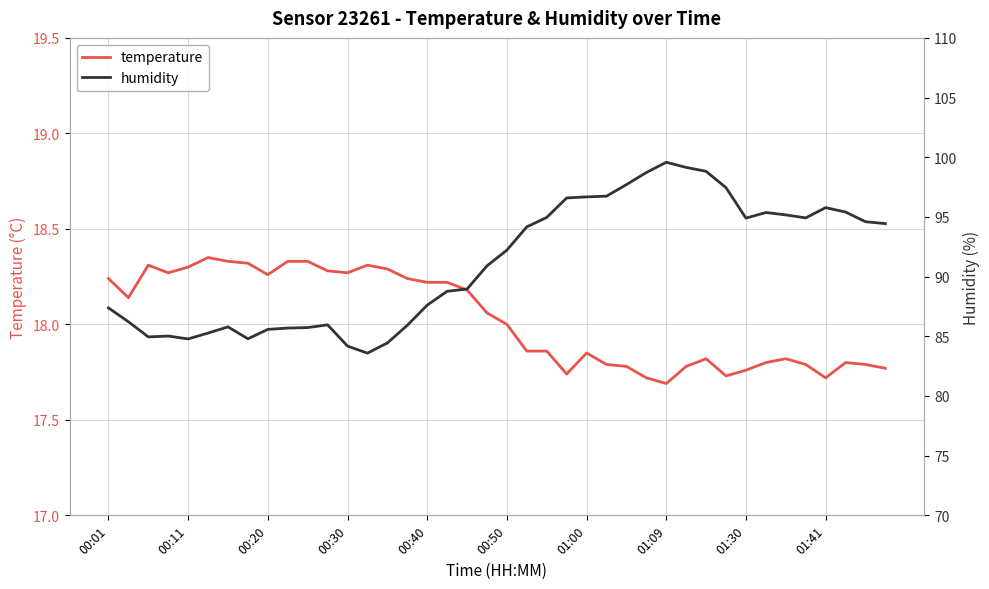

At how many categories does at least one series exceed 71?

40